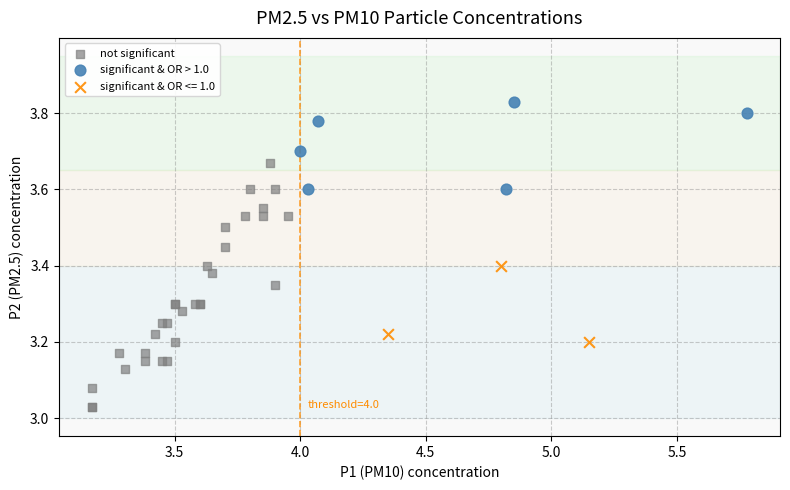

Which series reaches the maximum Y coordinate?

significant & OR > 1.0